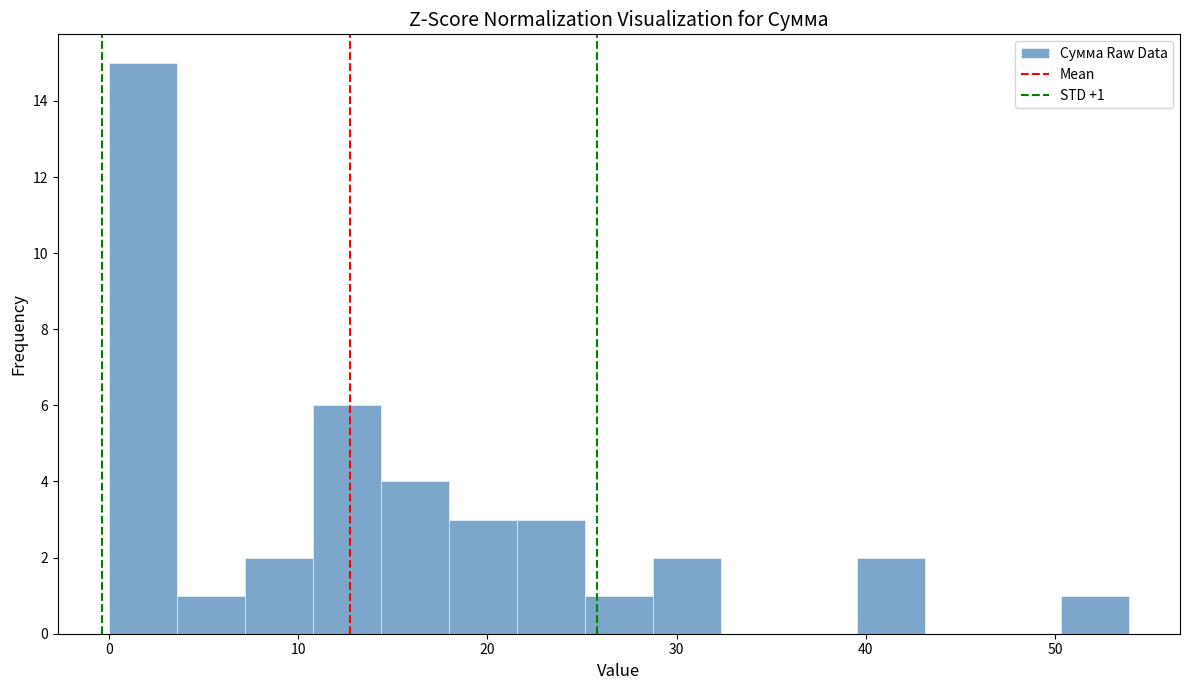

Read against the x-axis, roughly where is the centre of the tallest bar?

2